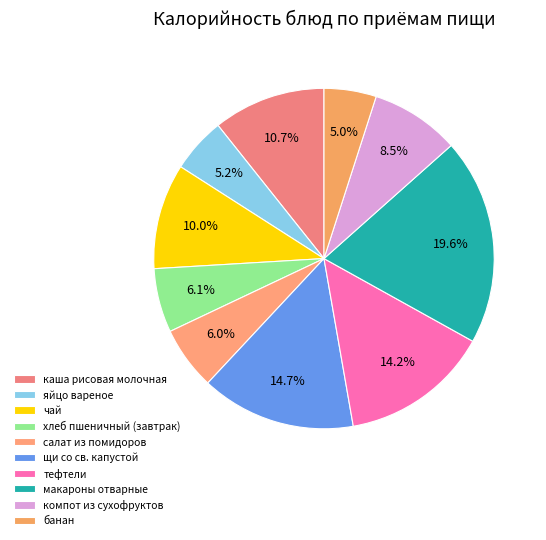

Is there a majority slice in this chart?

No